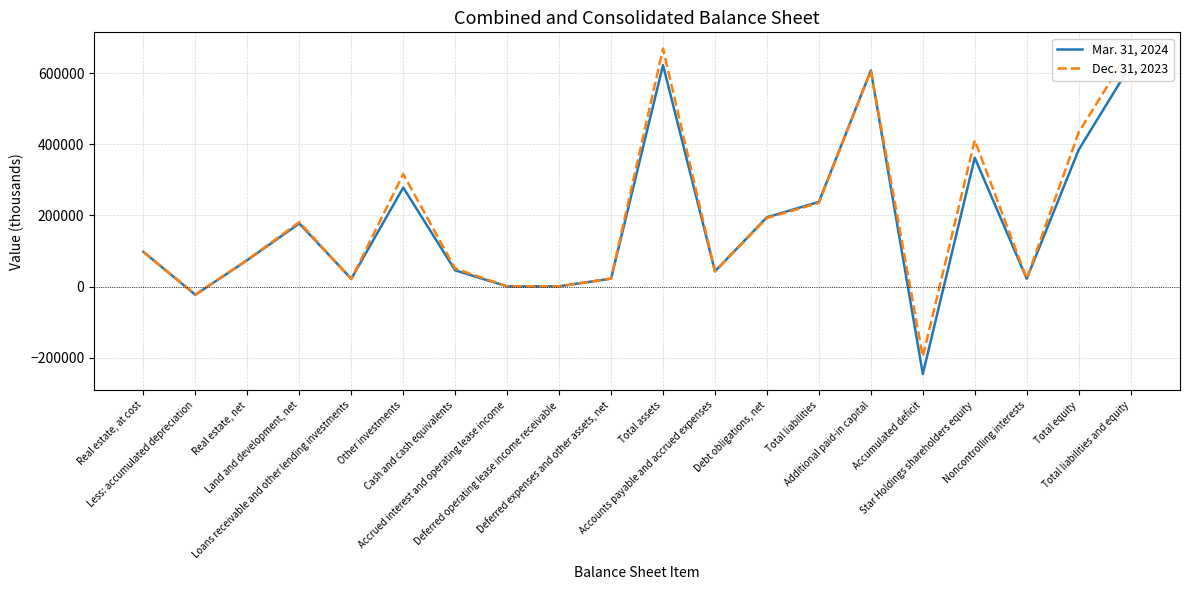

Does the chart have visible grid lines?

Yes